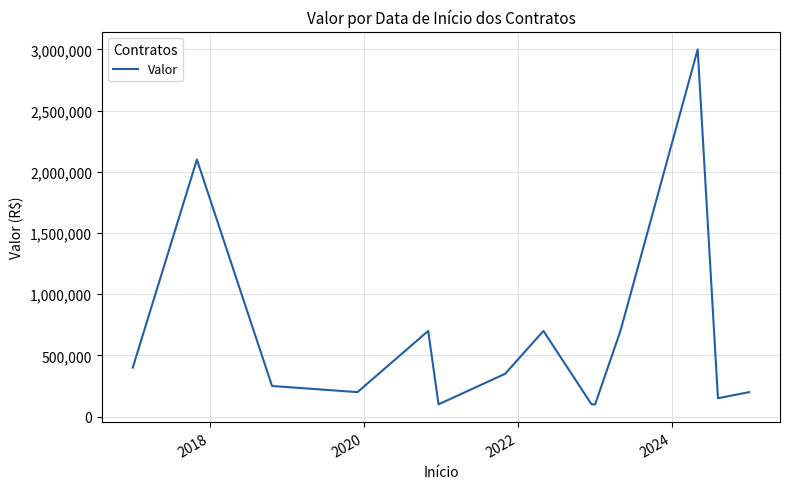

What is the difference between the maximum and minimum values?

2900000